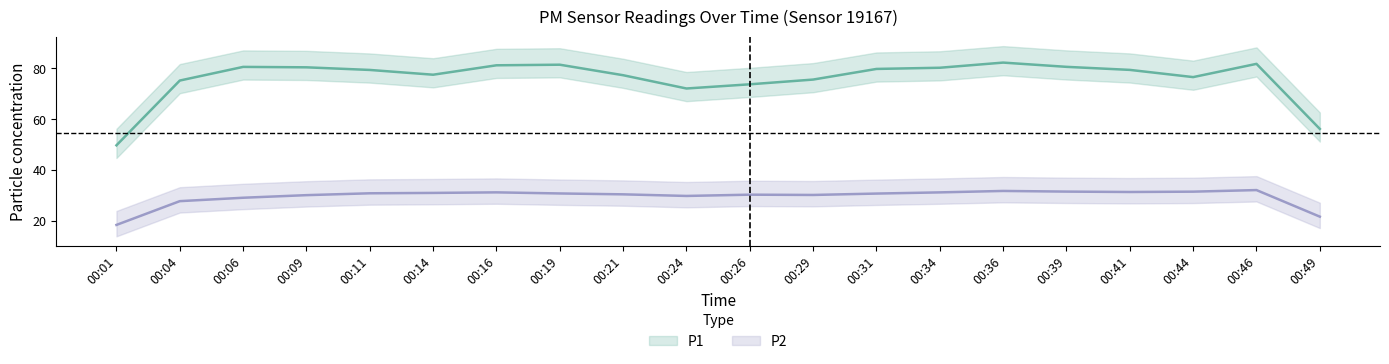

How many distinct data groups are displayed?

2